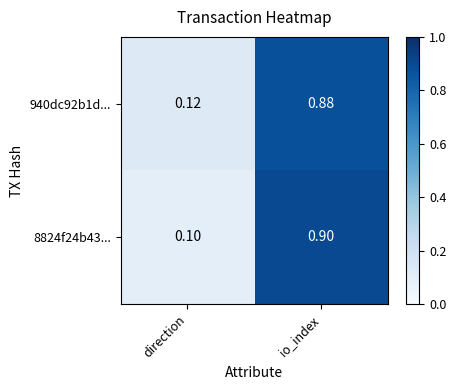

How many data points does each series have?

2